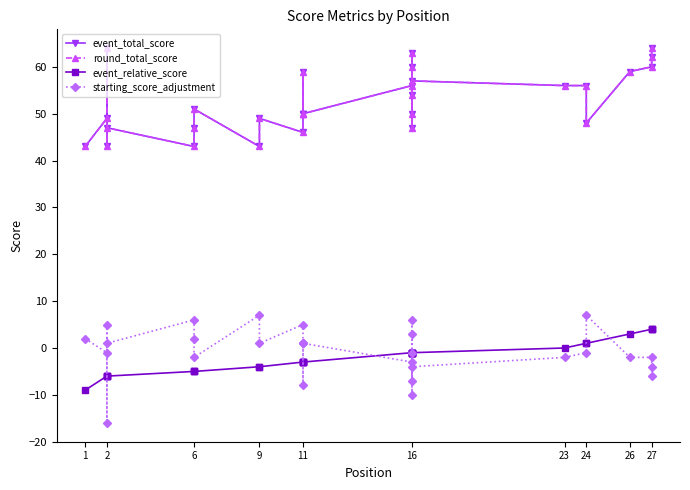

What is the total value across all series at 9?

89